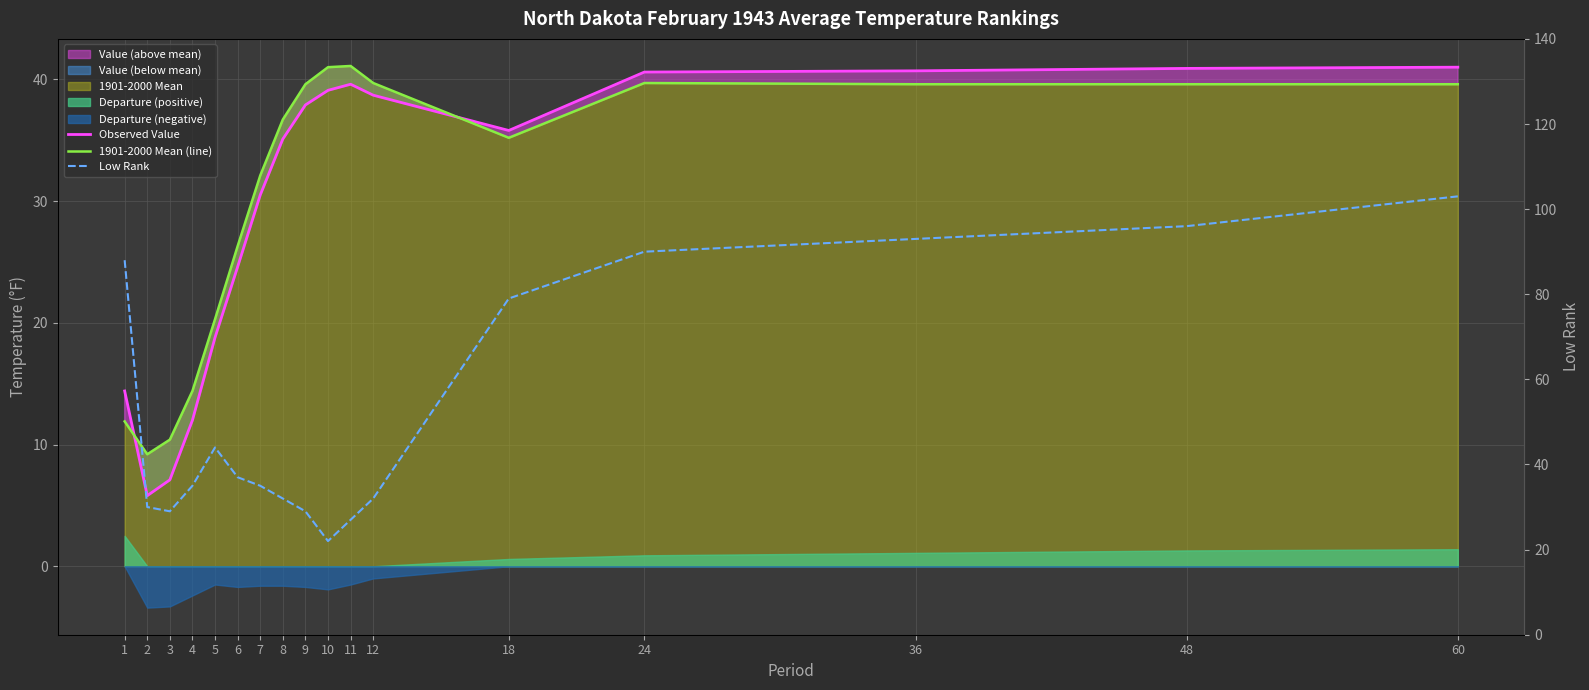

How many values in the 1901-2000 Mean (line) series are below 36?

8